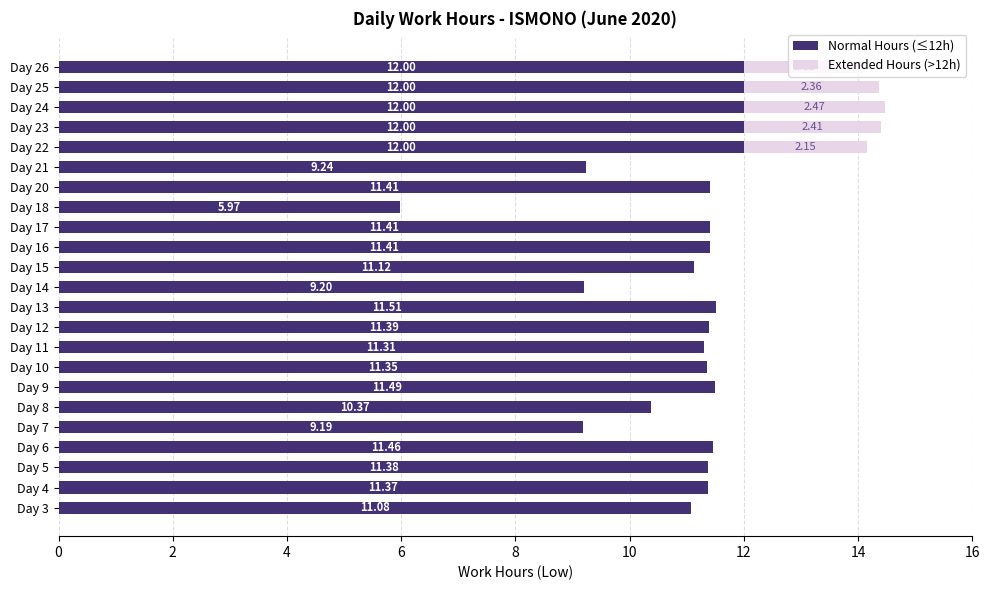

At which category is the sum across all series the highest?

Day 24